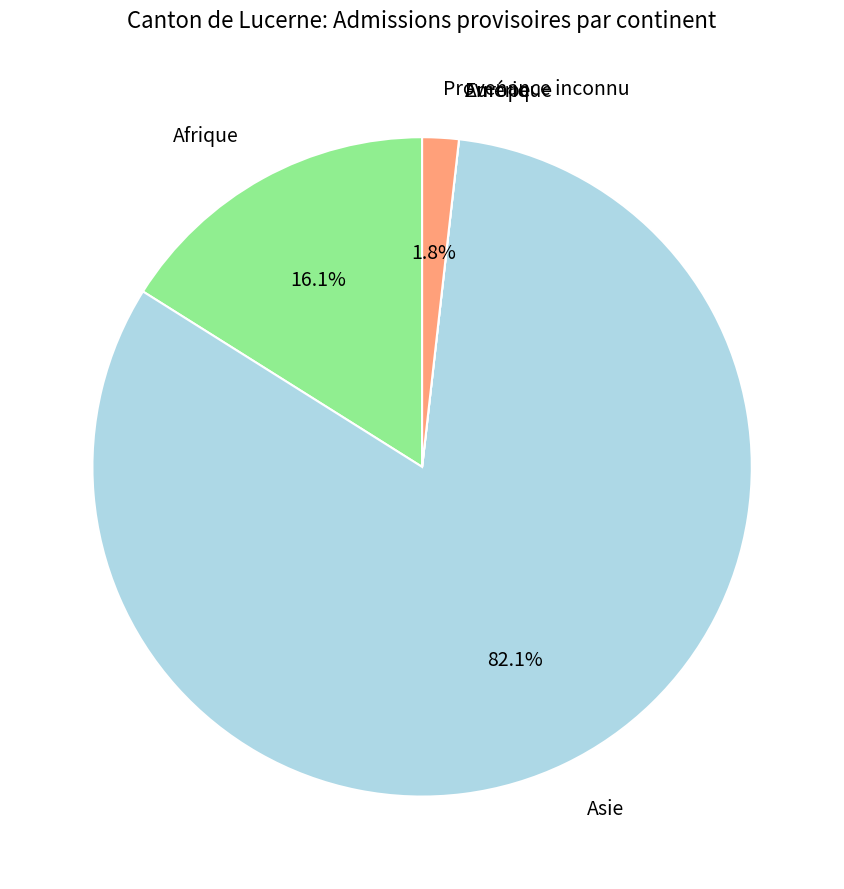

What portion of the pie excludes Asie?

17.9%